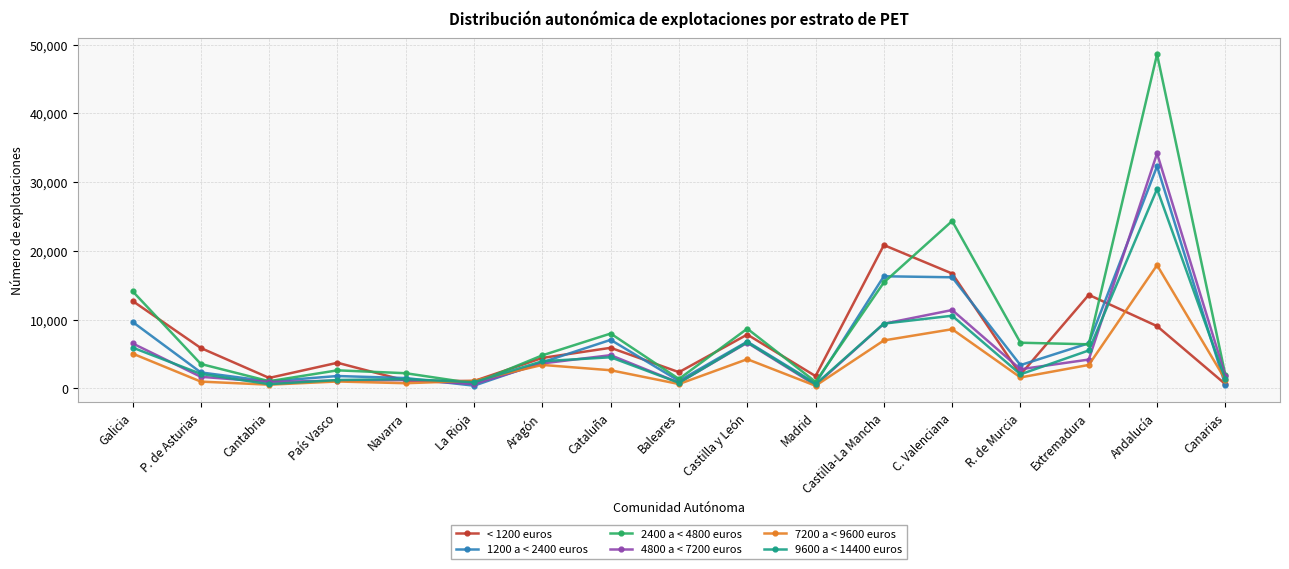

What is the sum of the 2400 a < 4800 euros values at Canarias and Madrid?

2860